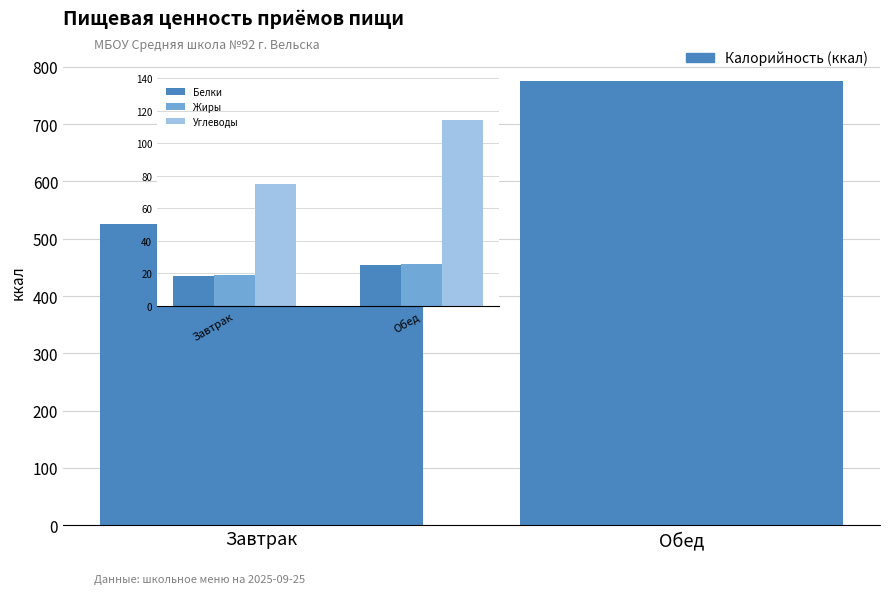

What is the difference between the highest and lowest values at Обед?

750.8